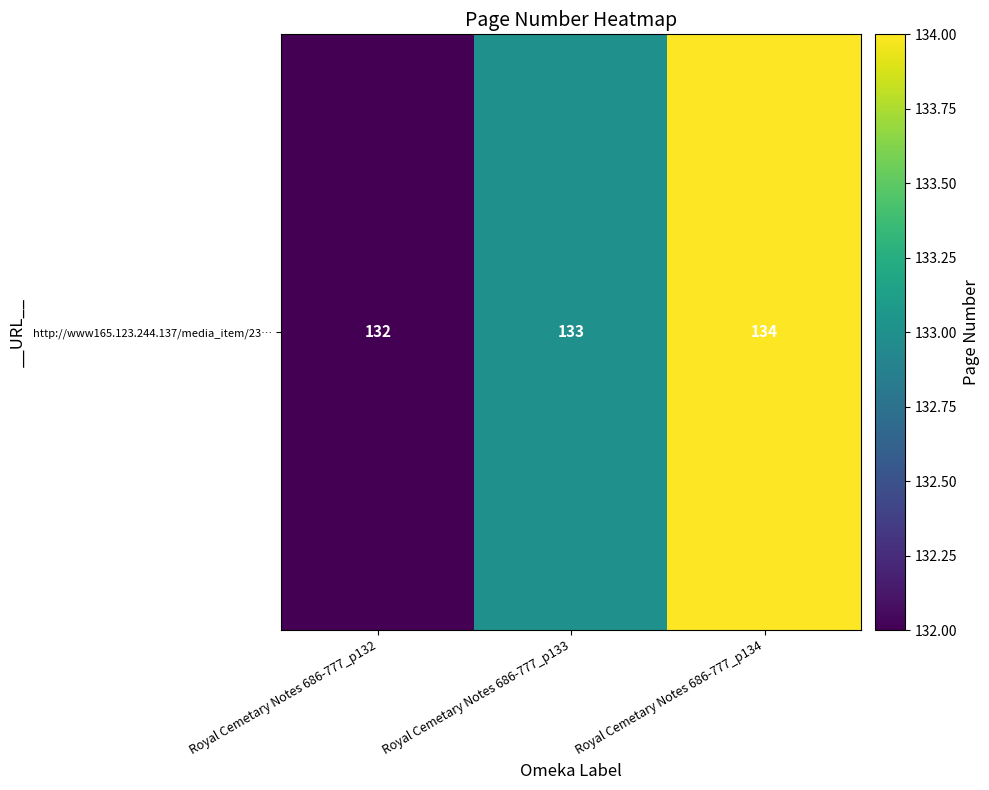

What is the greatest value displayed?

134